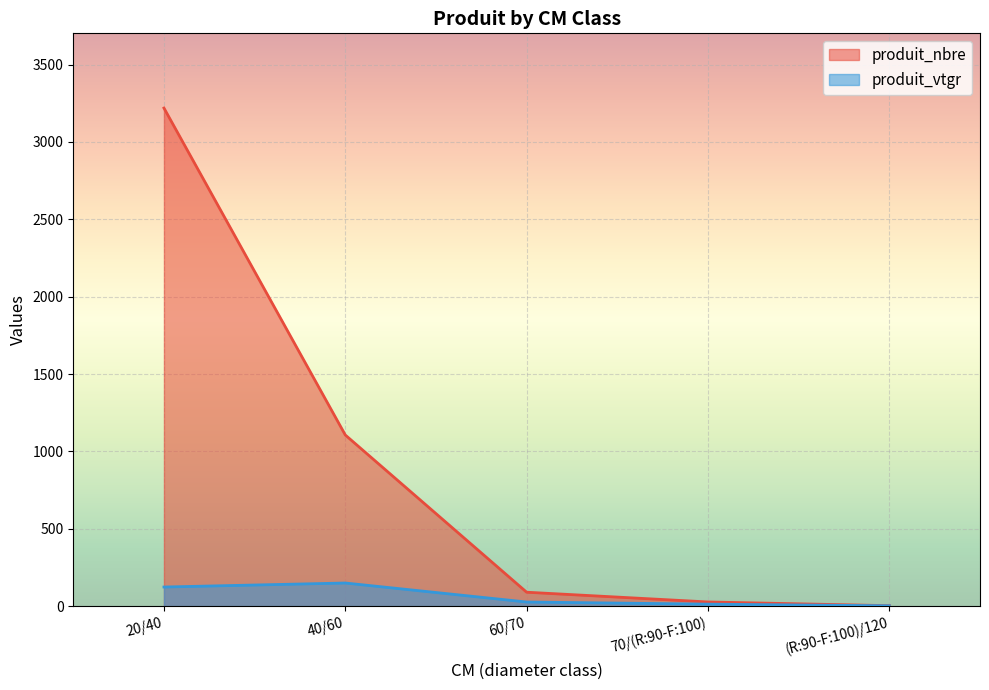

What is the label of the 3rd point from the right?

60/70